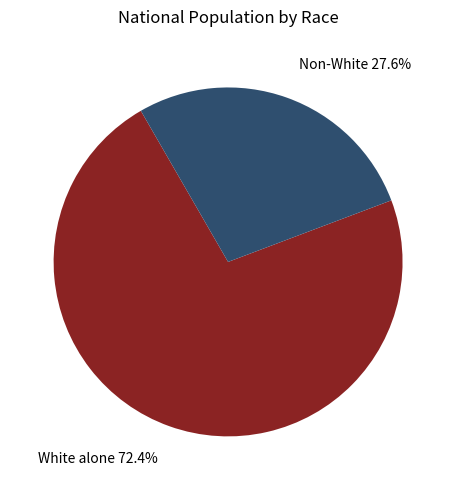

Is there a majority slice in this chart?

Yes